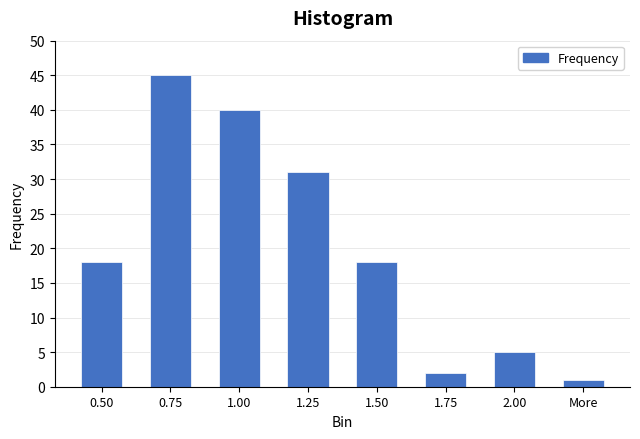

Reading left to right, extract all data points from this chart.

18	45	40	31	18	2	5	1